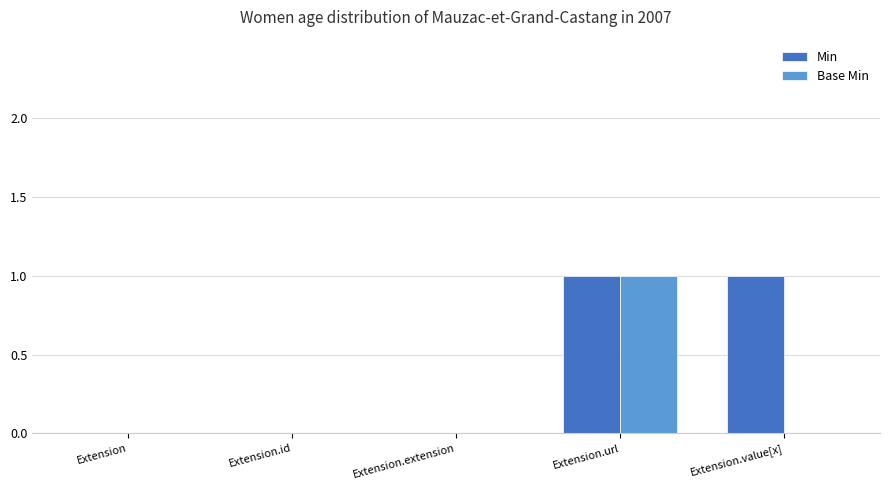

Count the Min values in the range 0 to 1.

5